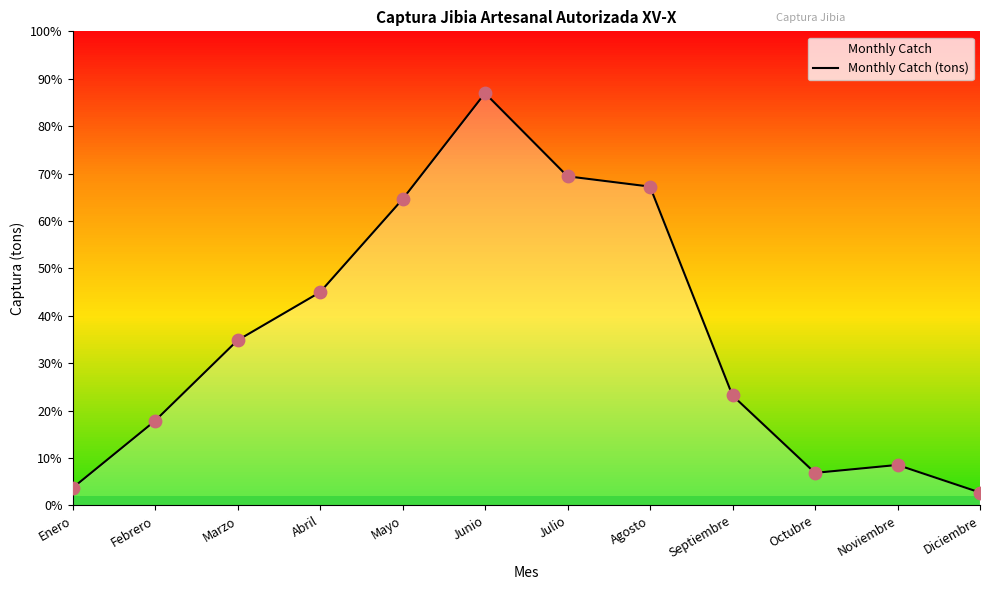

Between Junio and Diciembre, which is larger?

Junio